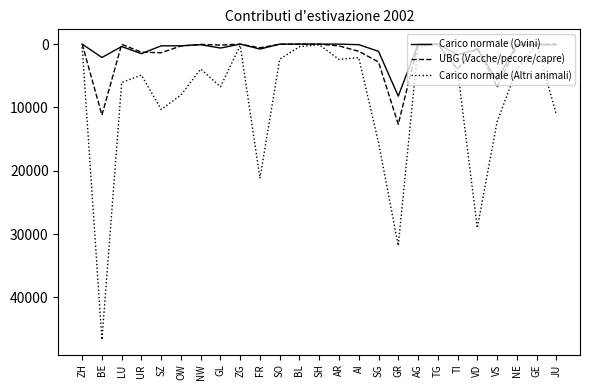

Is it true that Carico normale (Altri animali) equals 4071.9 at AR?

False